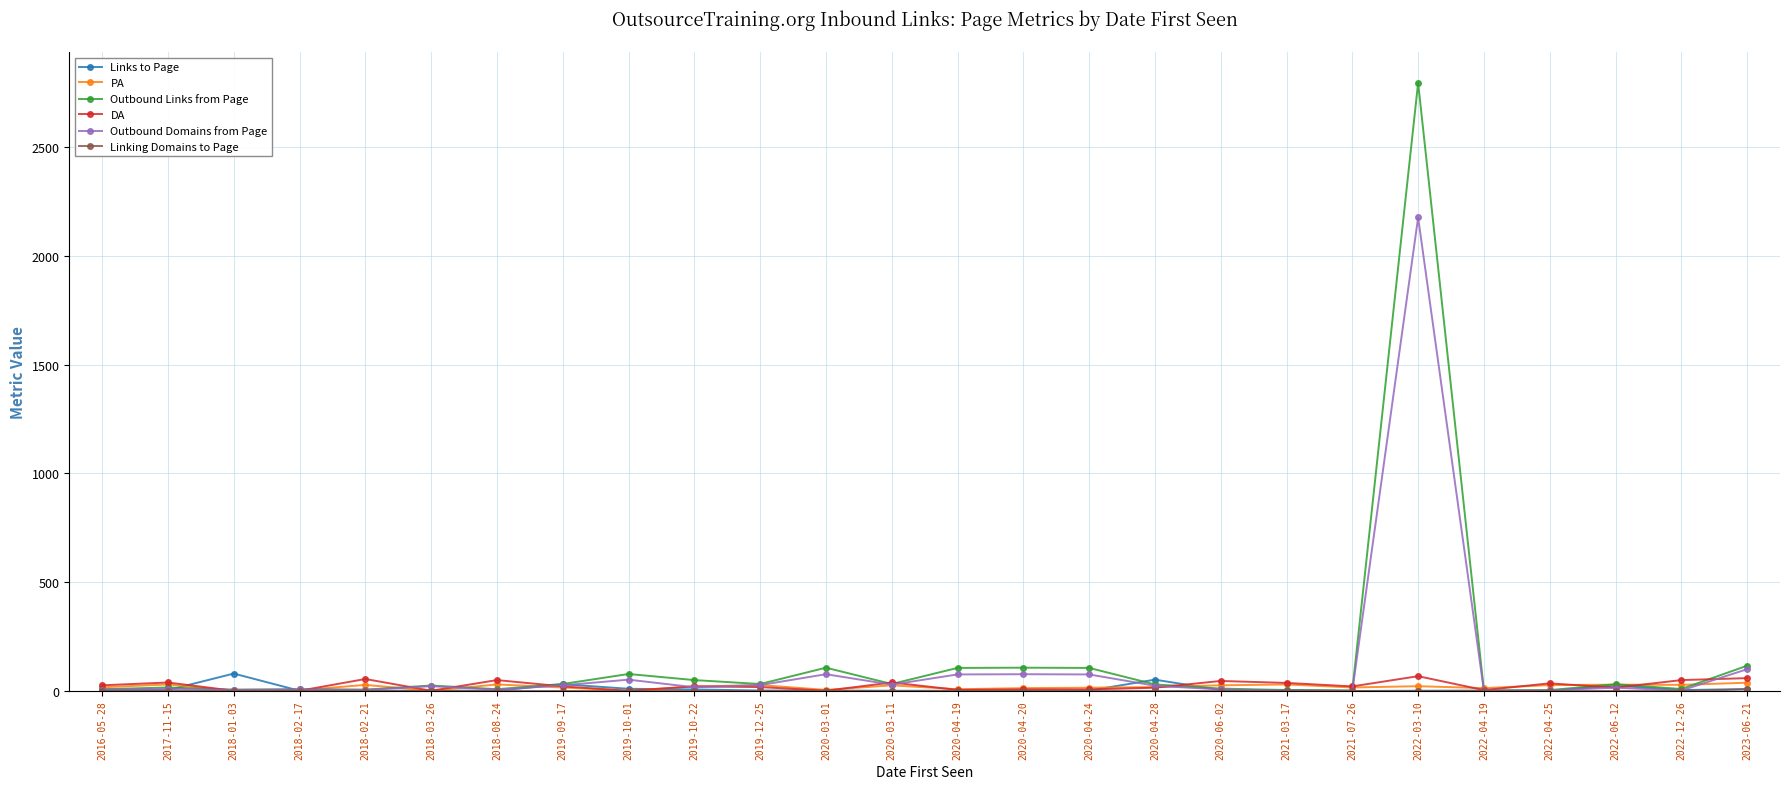

Is the value of Links to Page at 2020-04-24 greater than the value of DA at 2016-05-28?

No